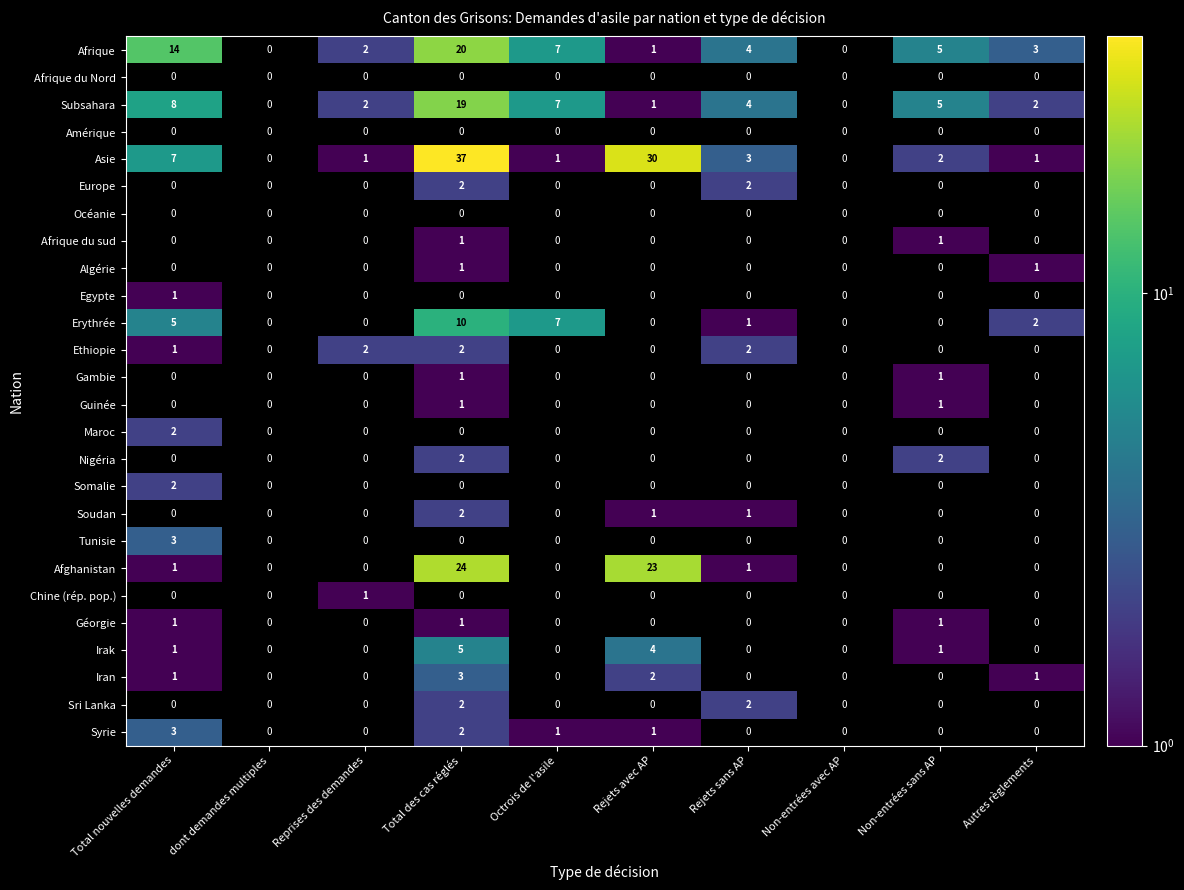

Is it true that Afrique equals 1 at Rejets avec AP?

True